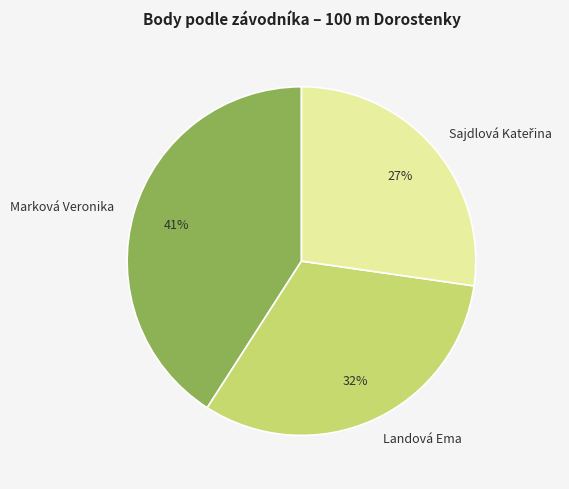

Count the number of slices in the pie.

3